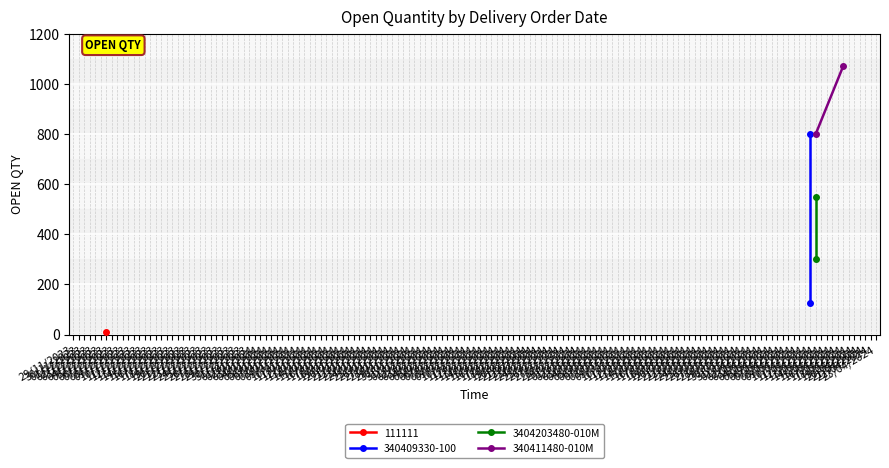

Which label corresponds to the smallest value in the chart?

12/04/2024